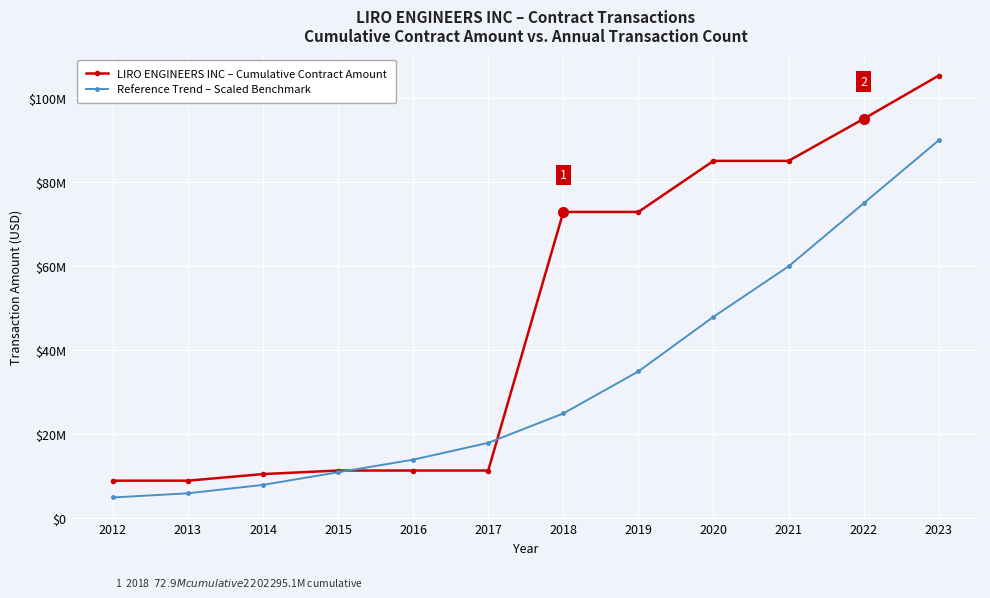

What is the value of the Reference Trend – Scaled Benchmark point at the 6th from the left?

18000000.0